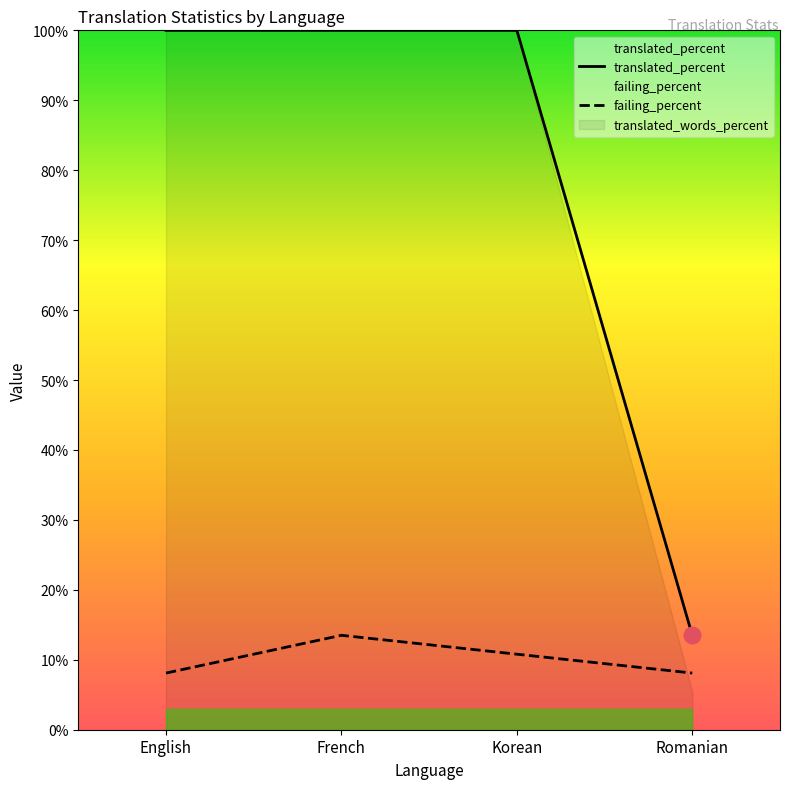

Is the value of failing_percent at English greater than the value of translated_percent at French?

No